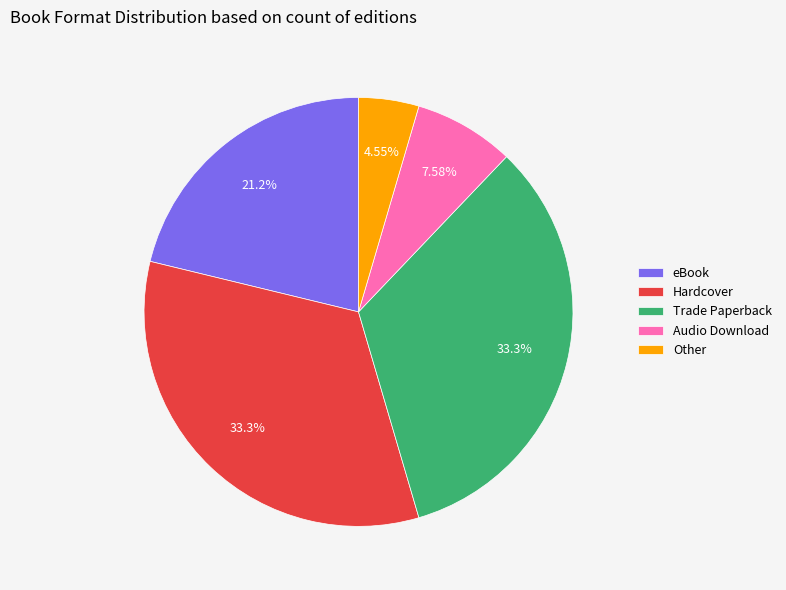

To the nearest percent, what portion does Audio Download represent?

8%